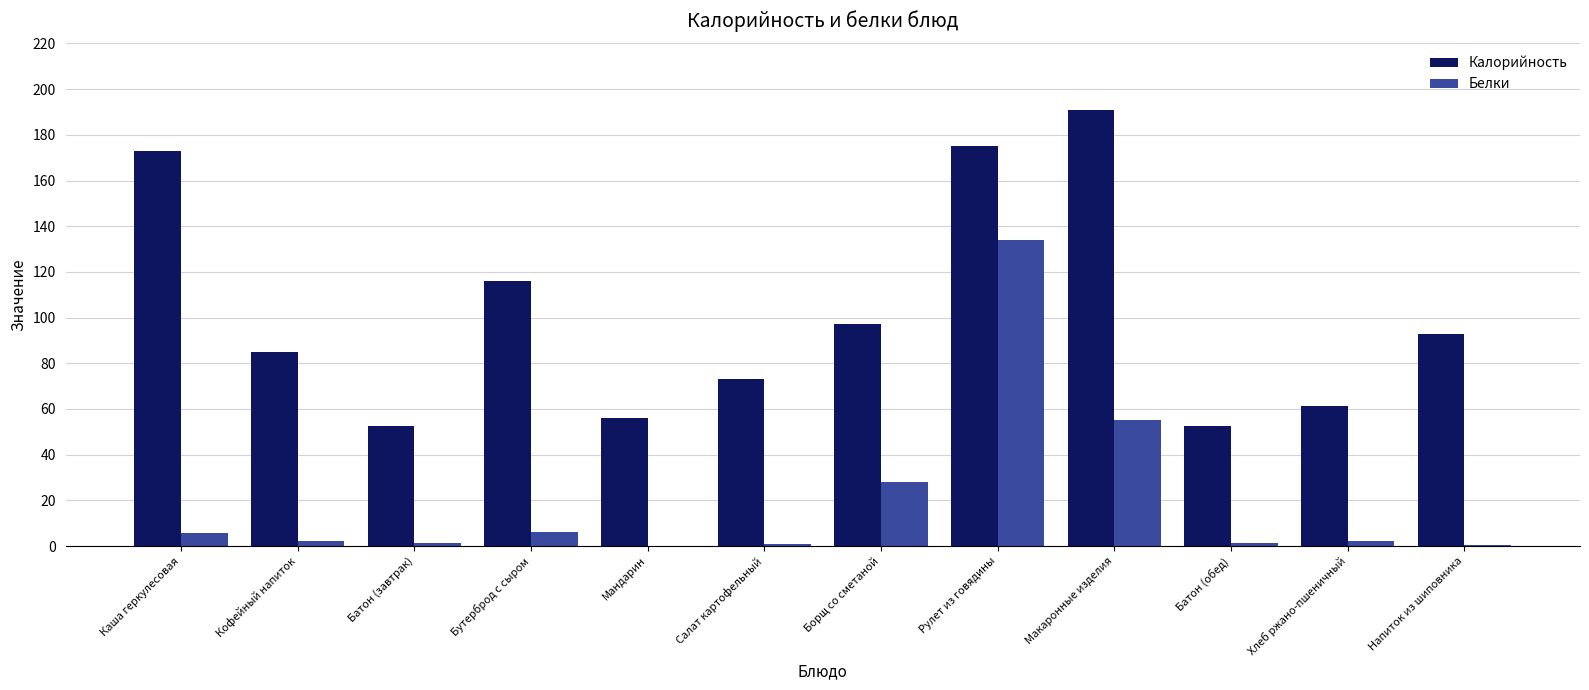

Which series has the largest total across all categories?

Калорийность